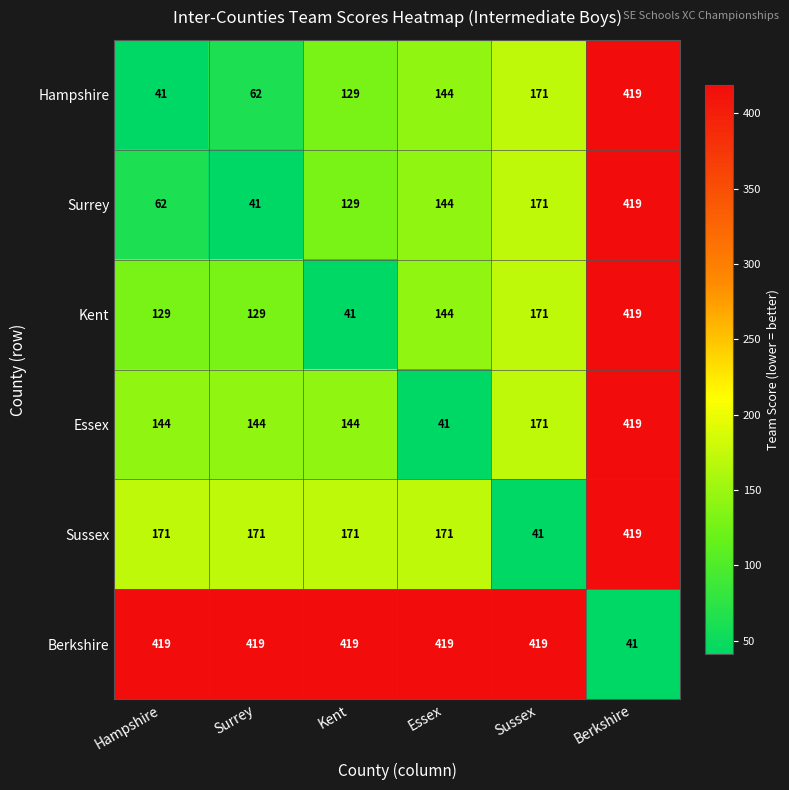

What is the difference between the highest and lowest values at Kent?

378